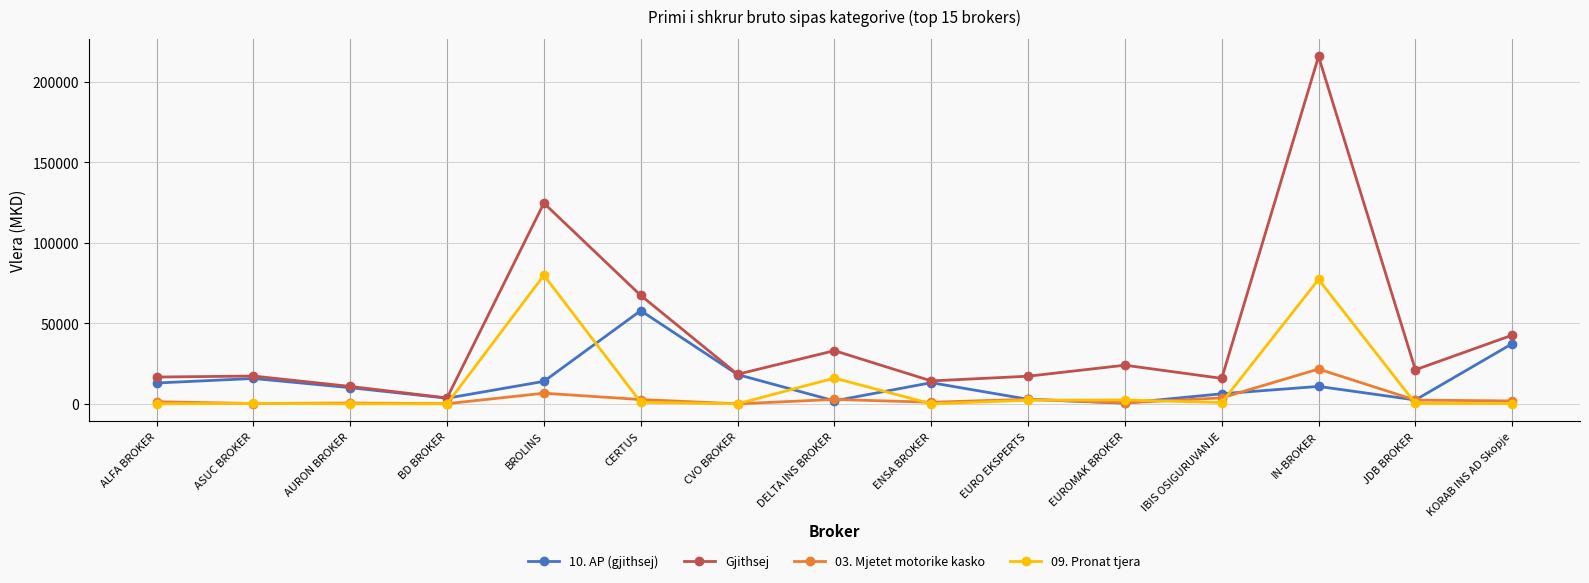

Rank the series by their maximum value, from highest to lowest.

Gjithsej, 09. Pronat tjera, 10. AP (gjithsej), 03. Mjetet motorike kasko